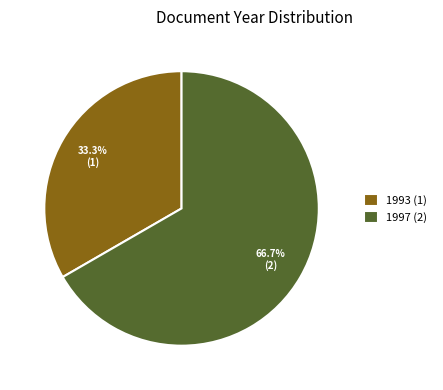

How many segments does this pie chart have?

2